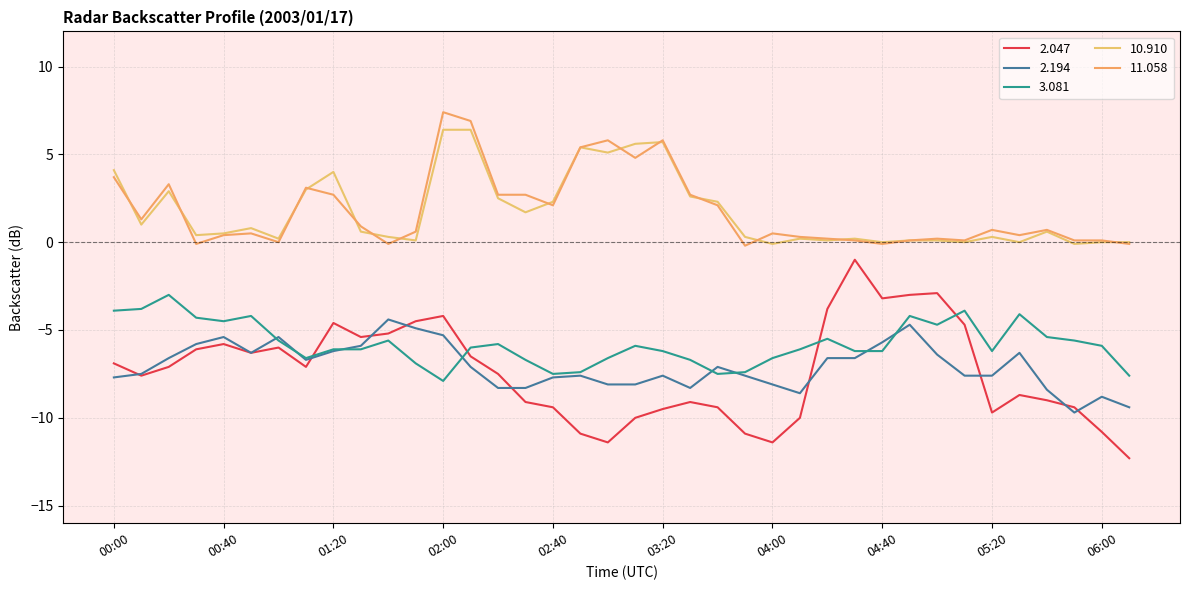

Which series has the largest range (max minus min)?

2.047